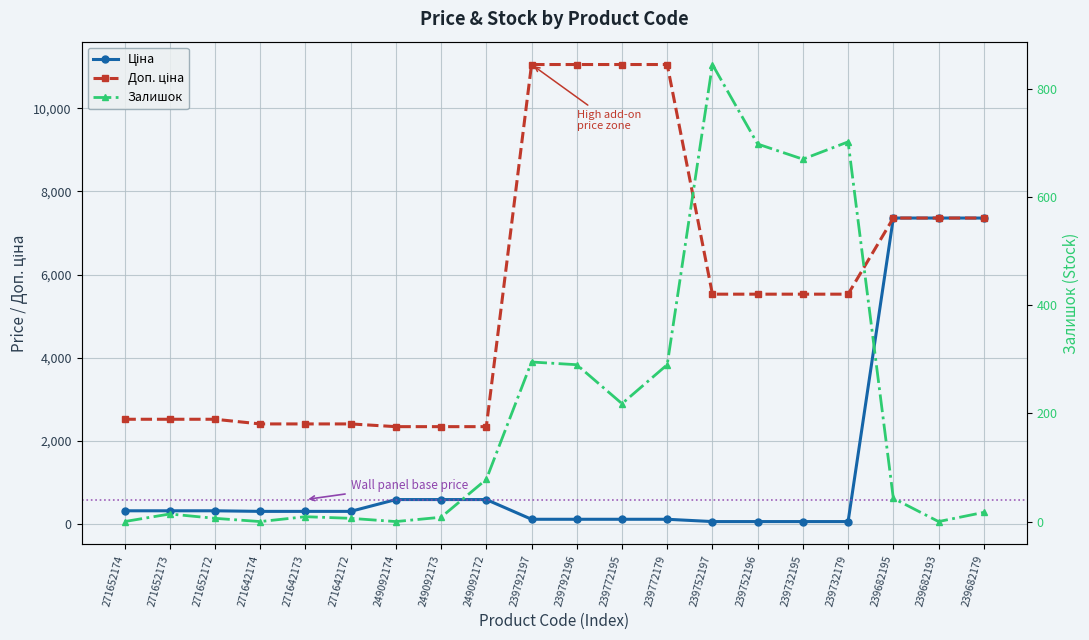

At which category is the sum across all series the highest?

239682195